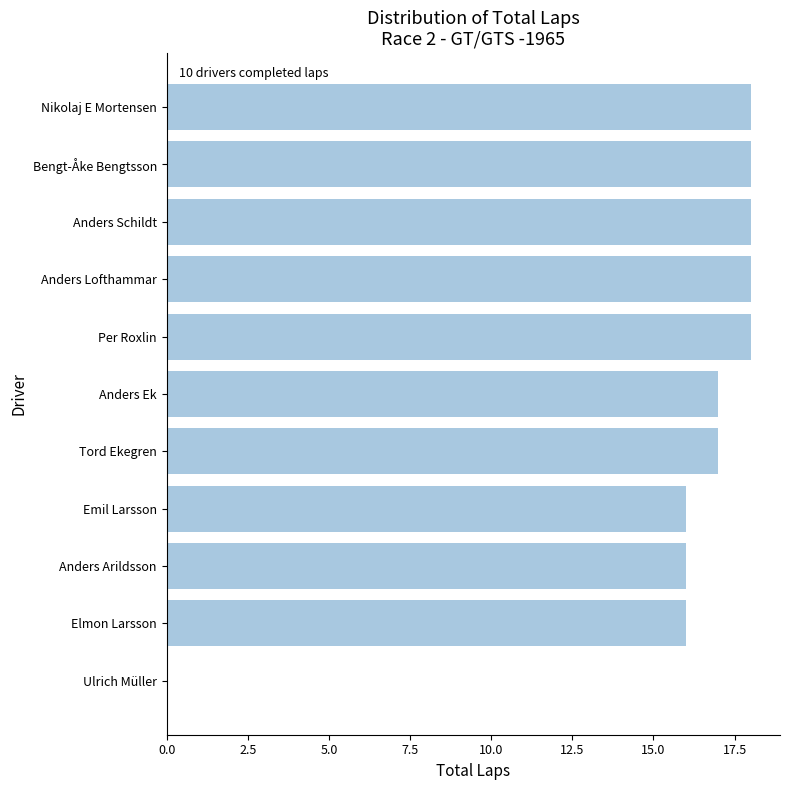

What is the greatest value displayed?

18